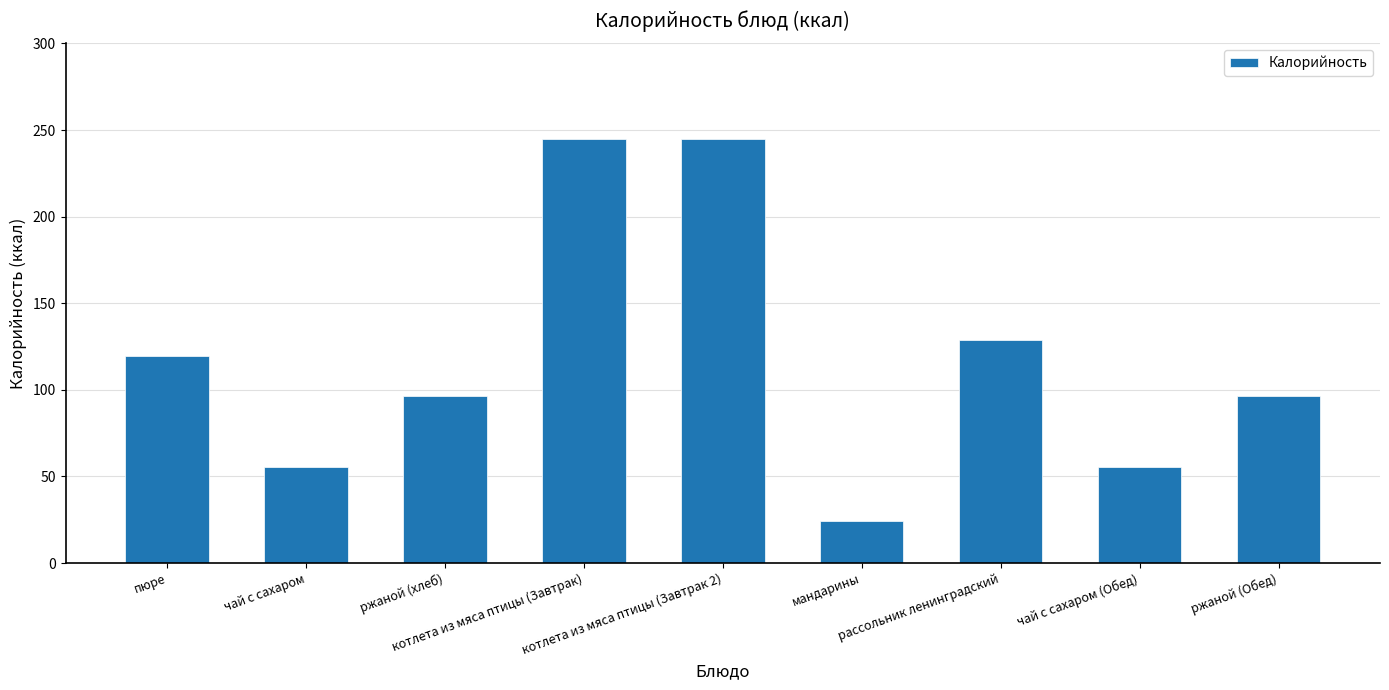

What is the minimum value shown in the chart?

24.5